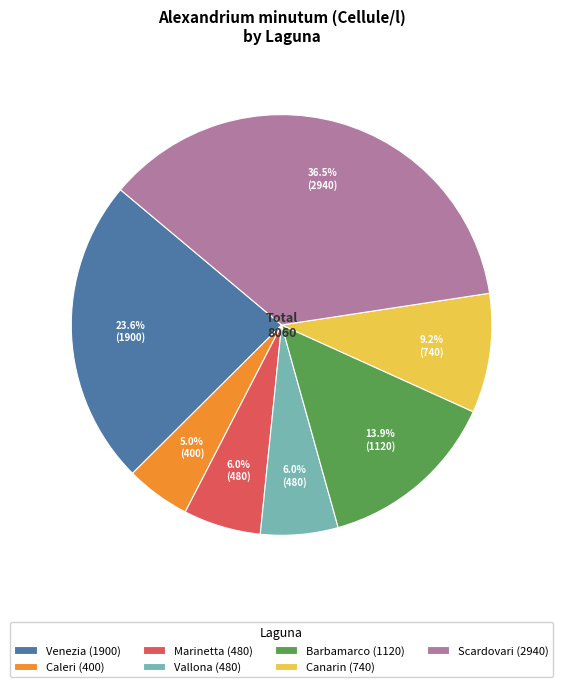

Does Vallona account for over 50% of the chart?

No